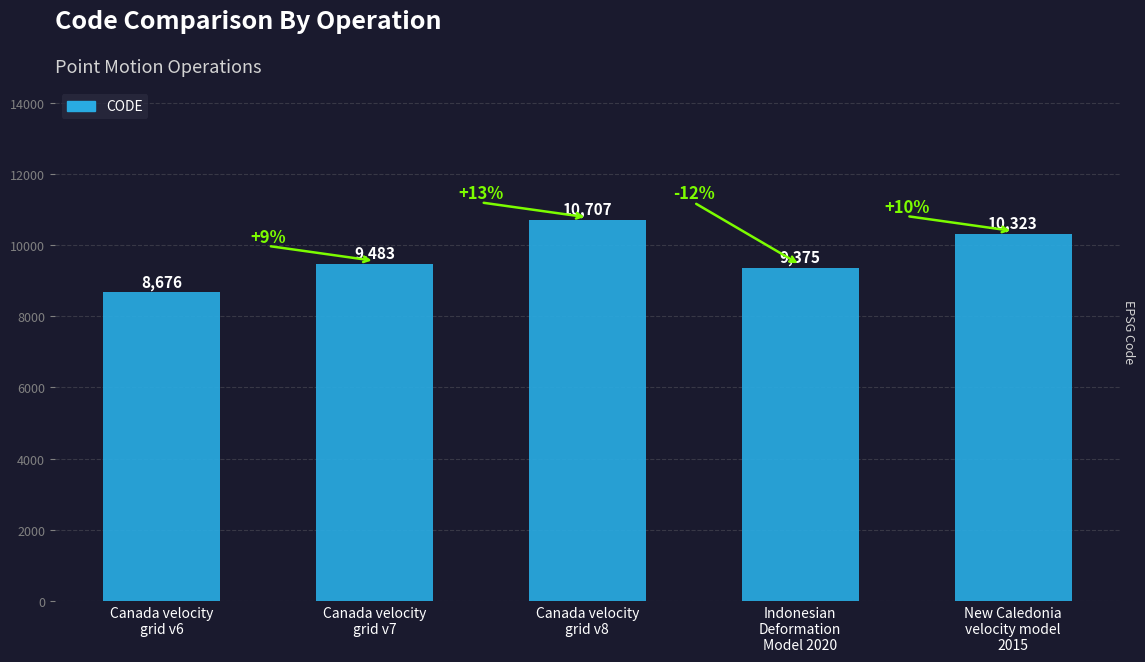

What is the average value?

9713